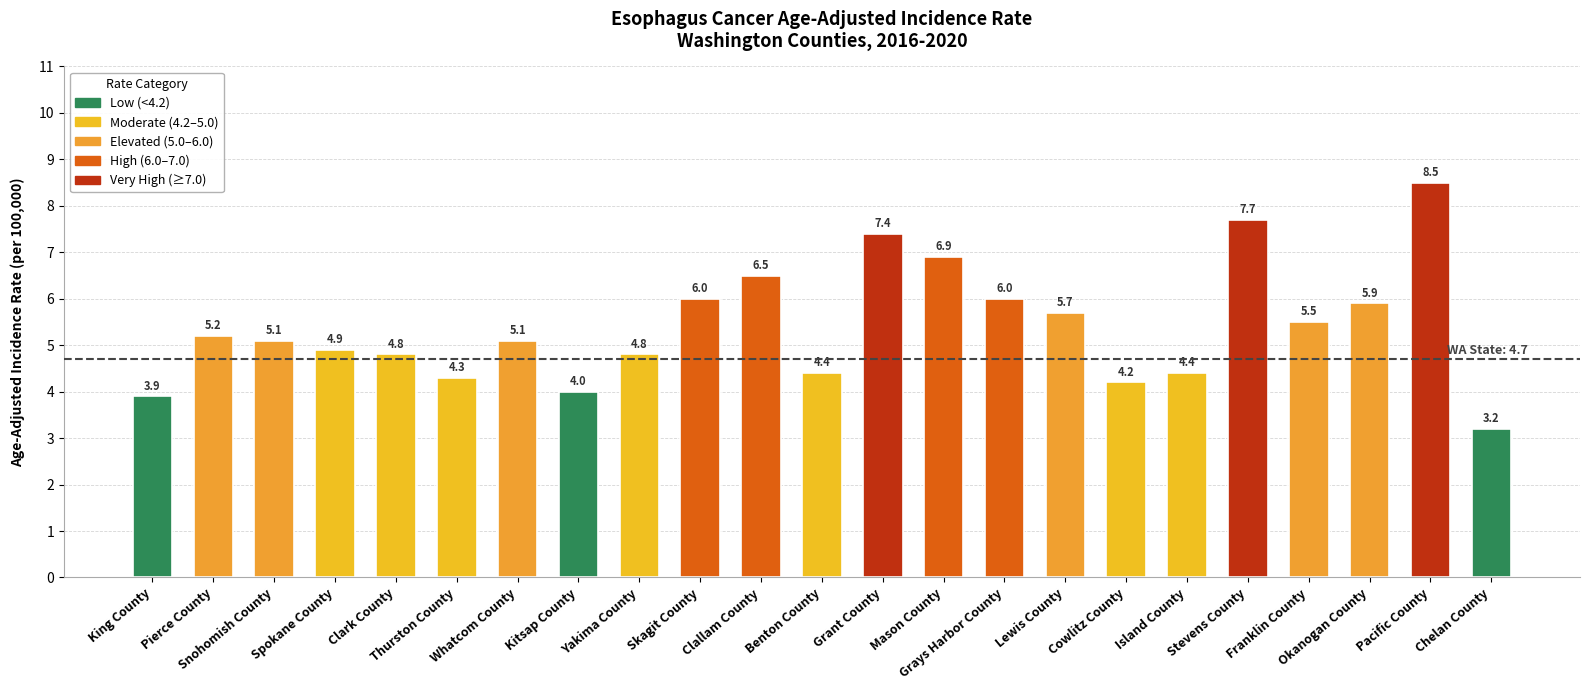

Count the number of categories in the chart.

23